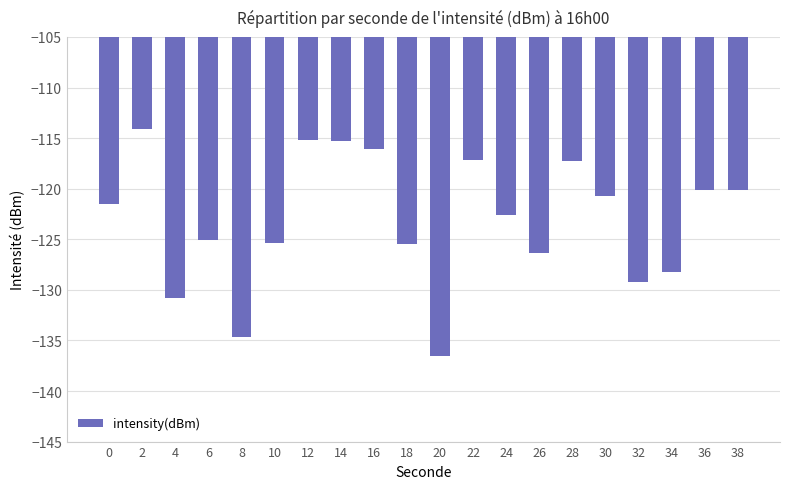

What is the smallest value displayed?

-136.6